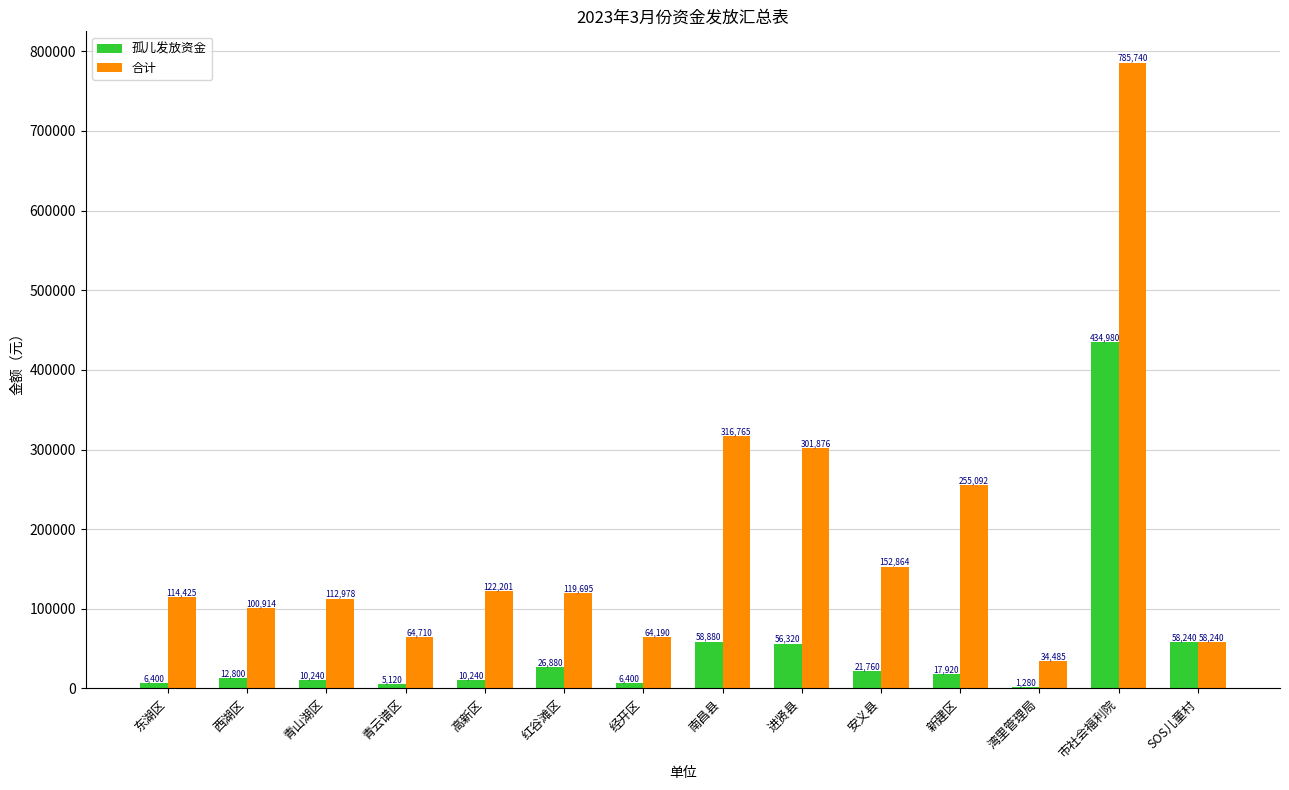

Which series has the widest spread of values?

合计